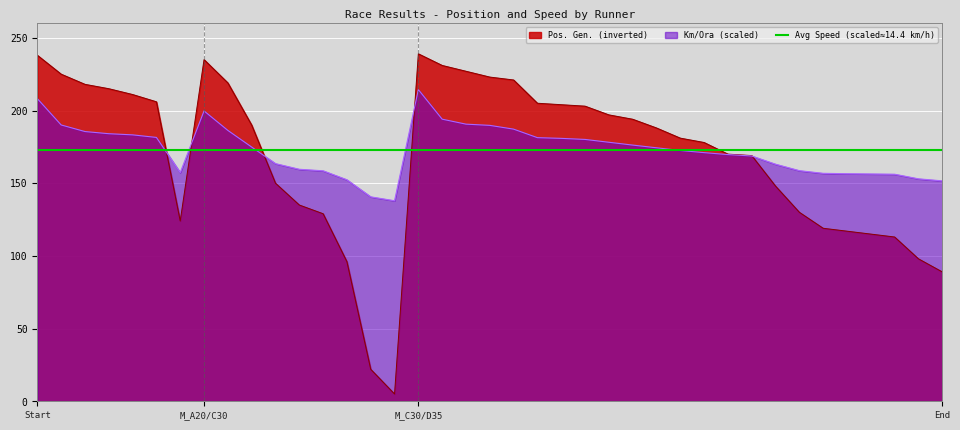

How many lines are shown in the chart?

2